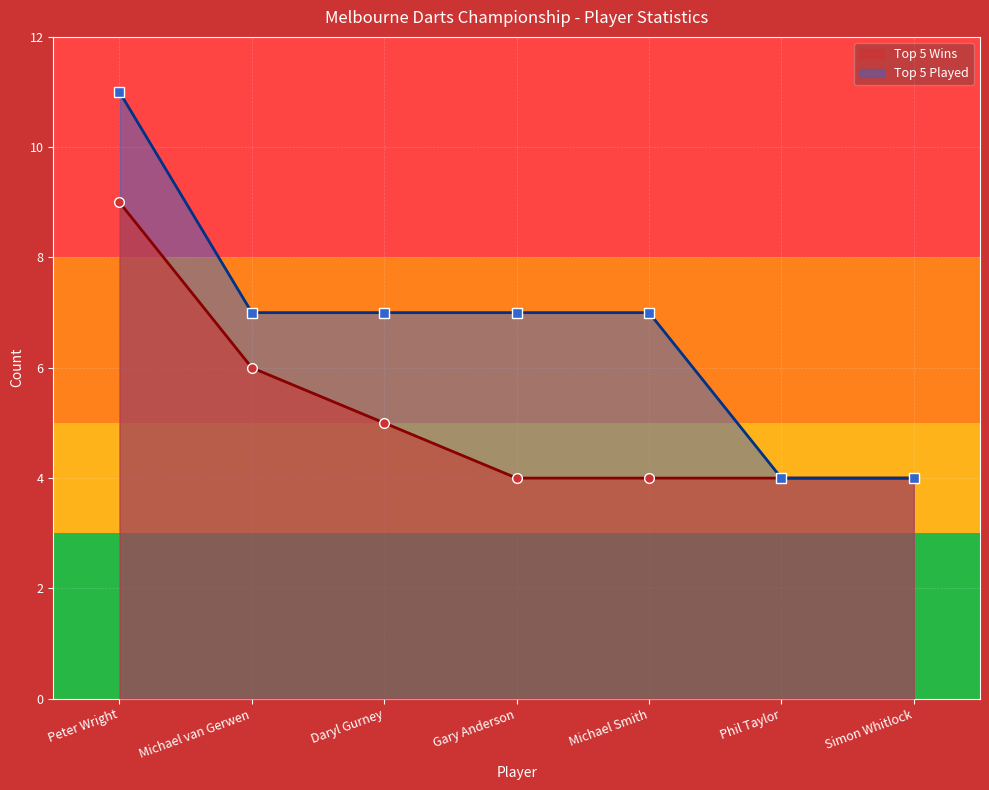

At how many categories does at least one series exceed 6?

5